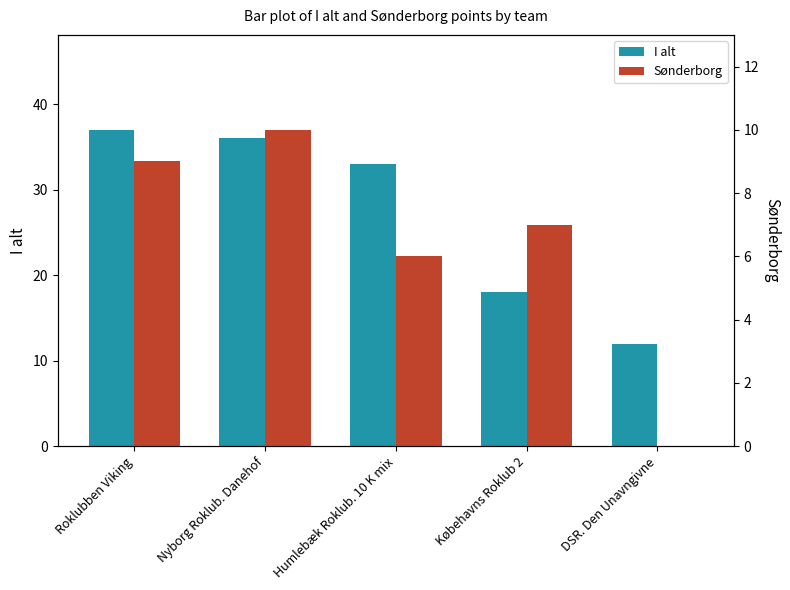

What is the label of the 2nd bar from the left?

Nyborg Roklub. Danehof